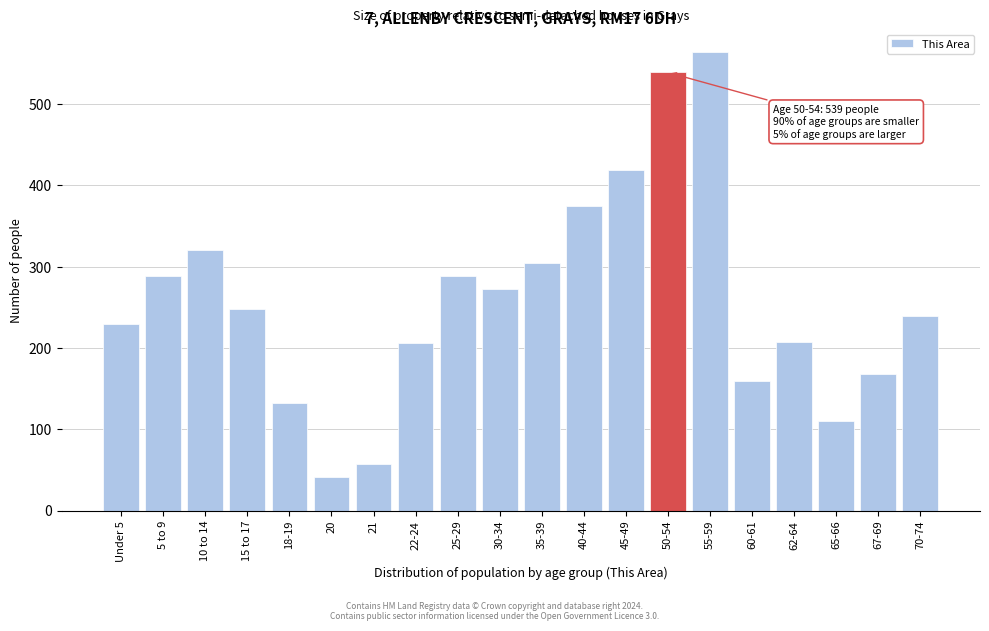

What is the value of the 18th bar from the left?

110